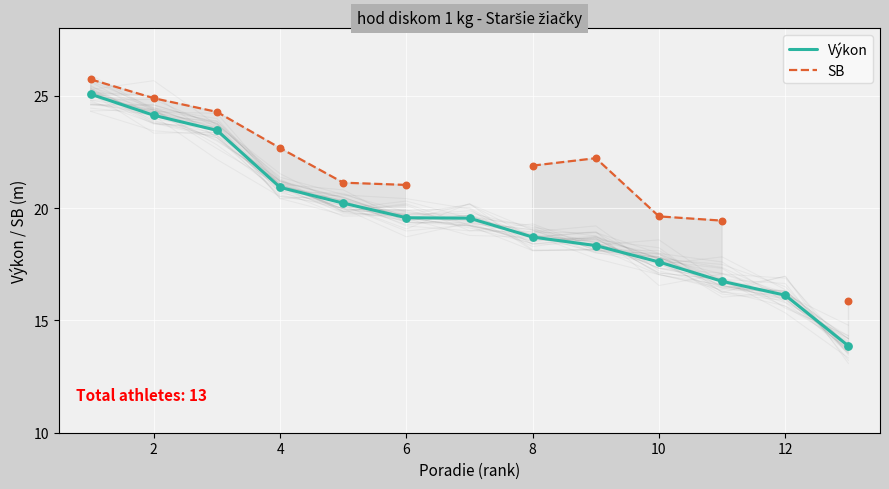

Which series has the largest total across all categories?

Výkon